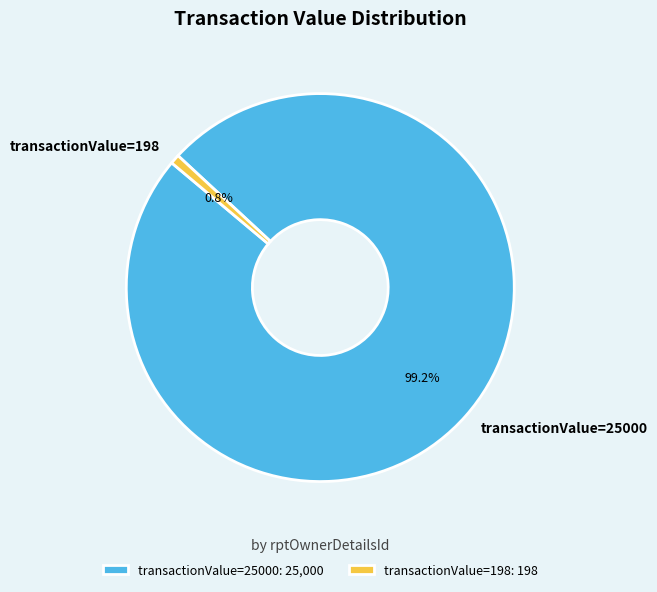

Is it true that transactionValue=25000 is 89% of the pie?

False